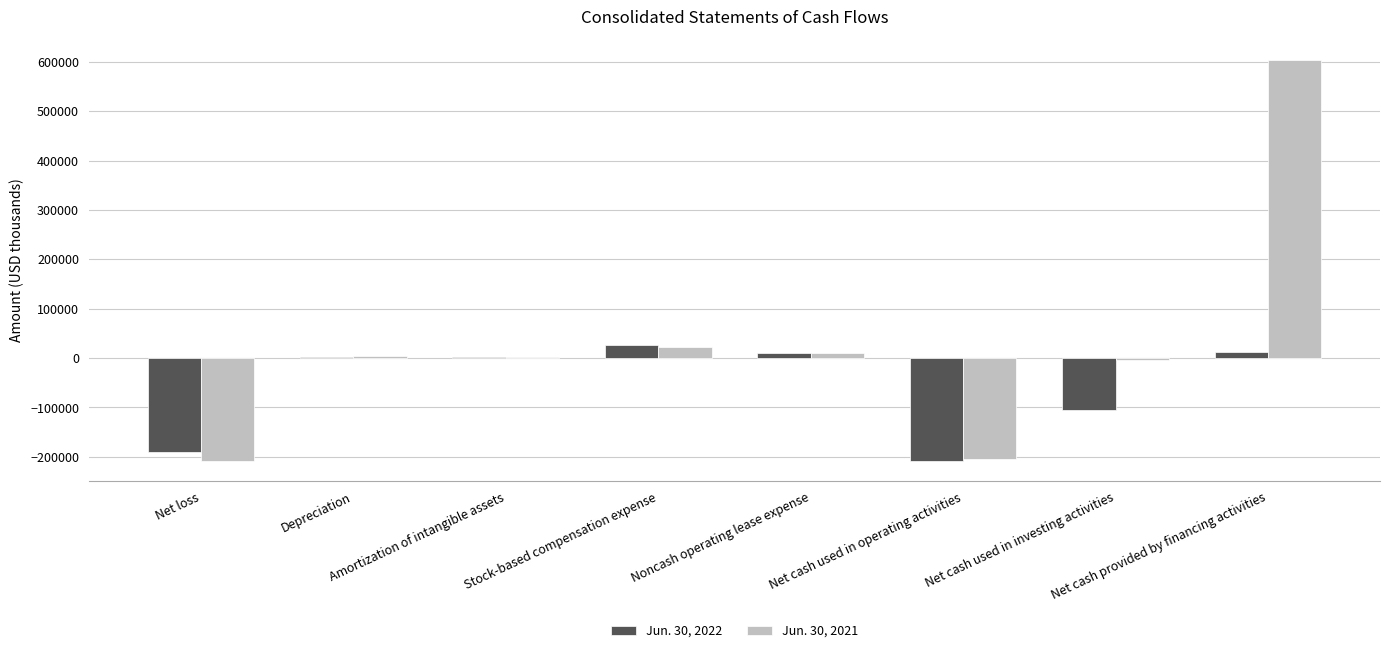

What is the sum of all Jun. 30, 2022 values?

-447652